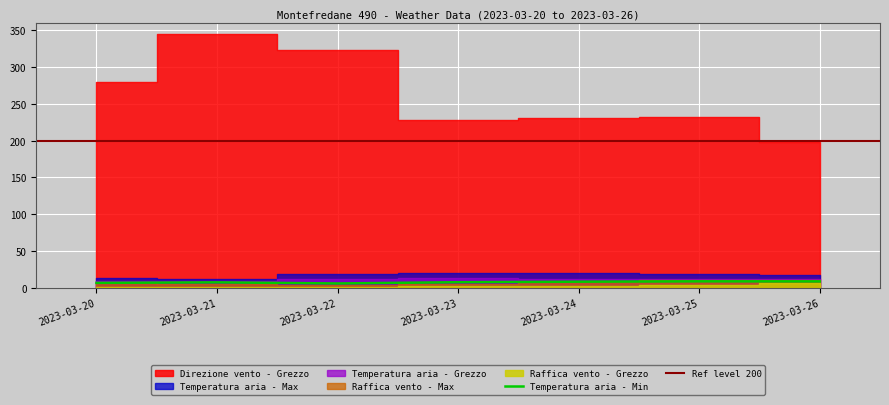

In Temperatura aria - Grezzo, how many points are lower than both neighbors (excluding endpoints)?

2